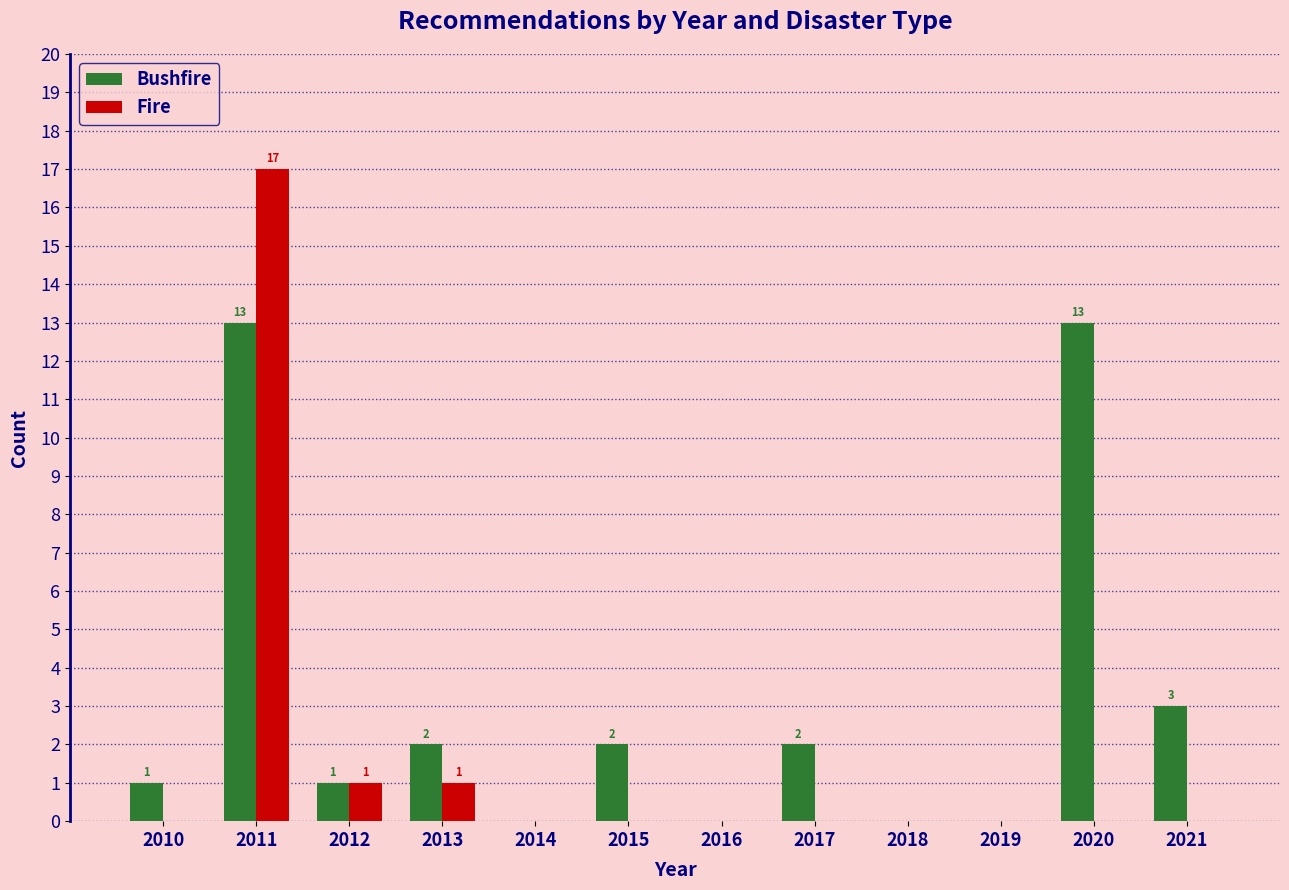

Reading left to right, extract all data points from this chart.

Bushfire: 2010=1	2011=13	2012=1	2013=2	2014=0	2015=2	2016=0	2017=2	2018=0	2019=0	2020=13	2021=3
Fire: 2010=0	2011=17	2012=1	2013=1	2014=0	2015=0	2016=0	2017=0	2018=0	2019=0	2020=0	2021=0